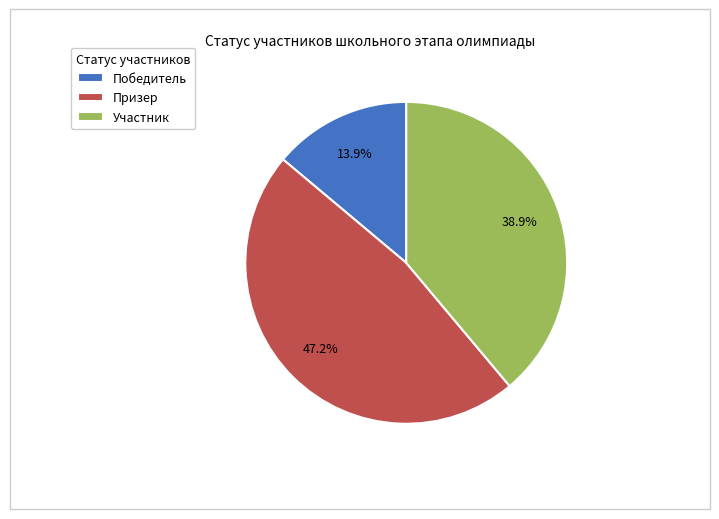

Is it true that Победитель is 29% of the pie?

False